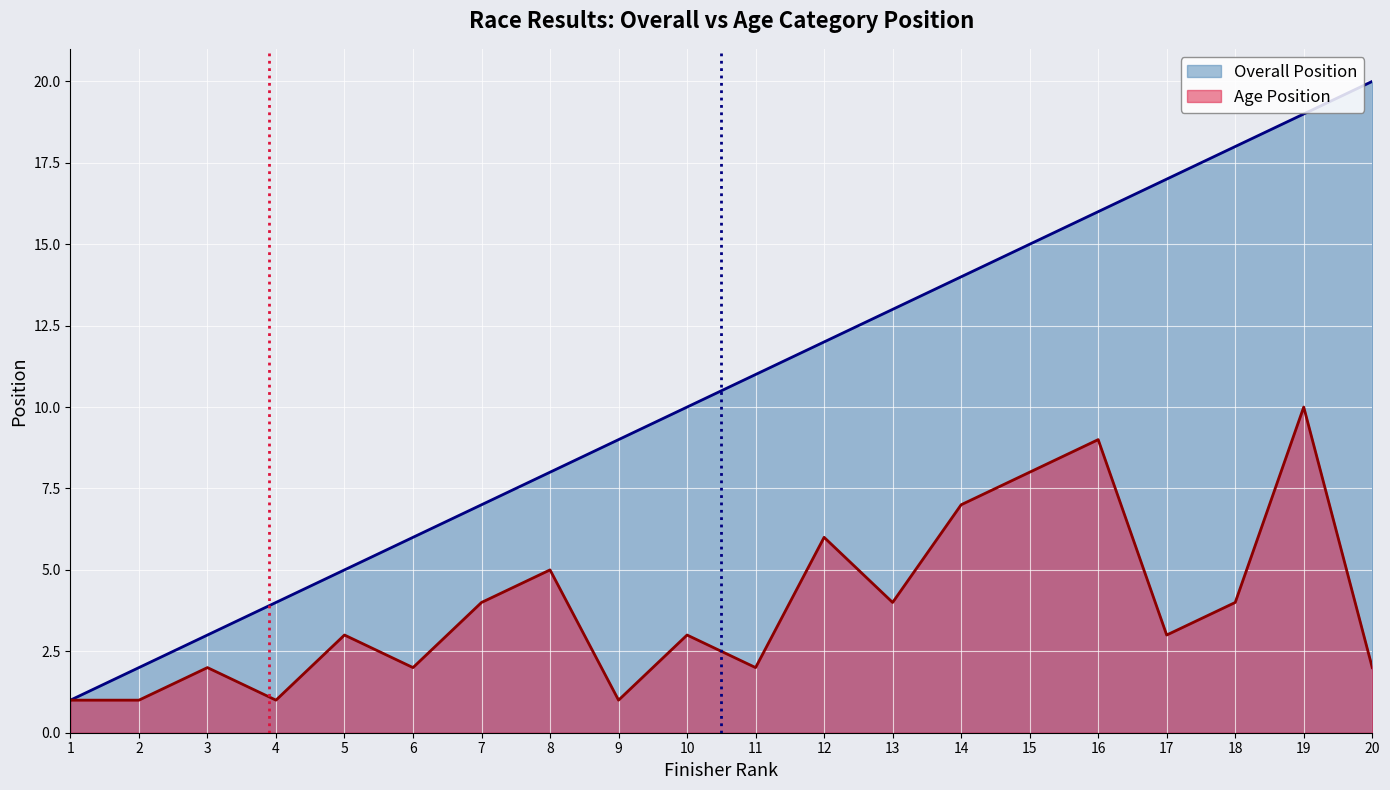

What are all the series names shown in the legend?

Overall Position, Age Position